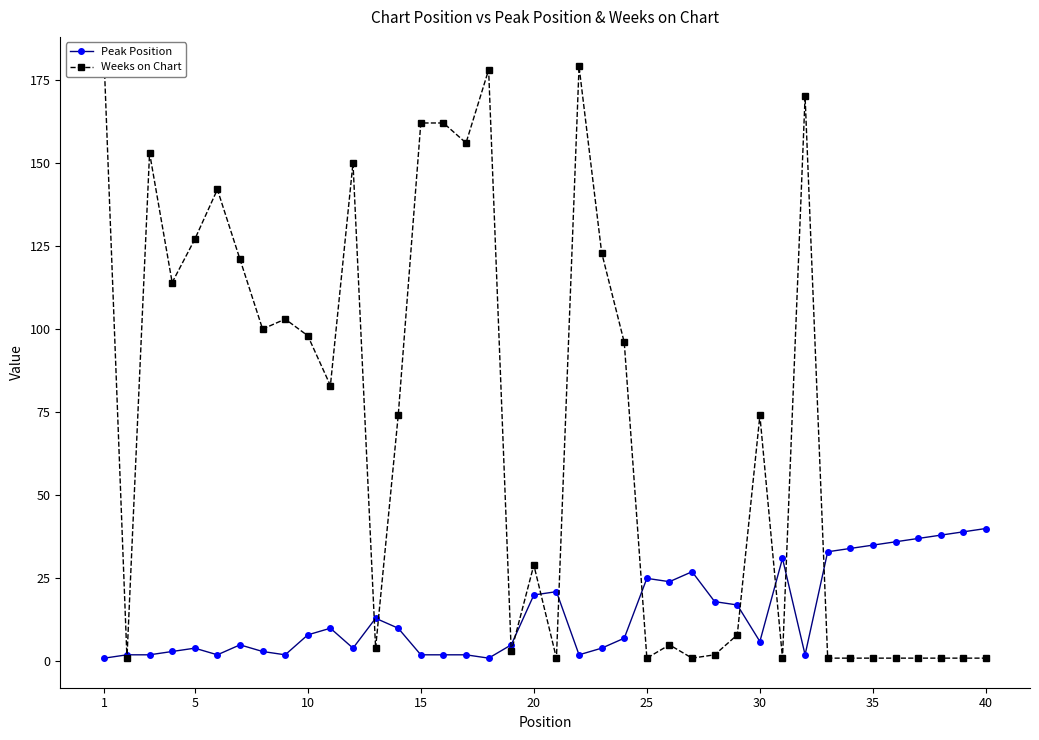

What value does the Peak Position series have at 5?

4